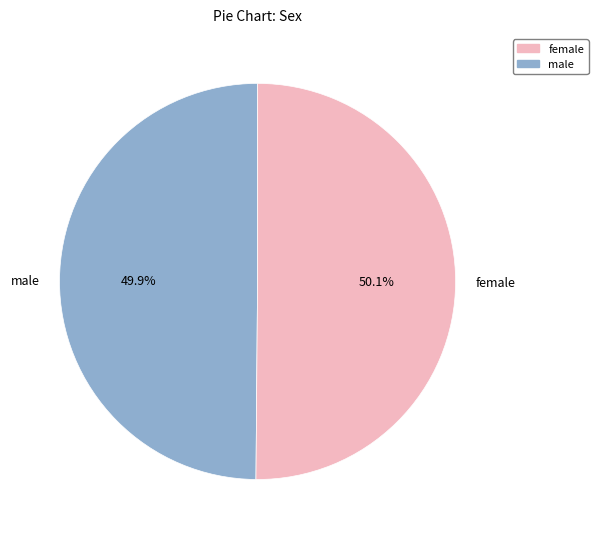

Approximately how many times larger is the value at female compared to male?

1.0